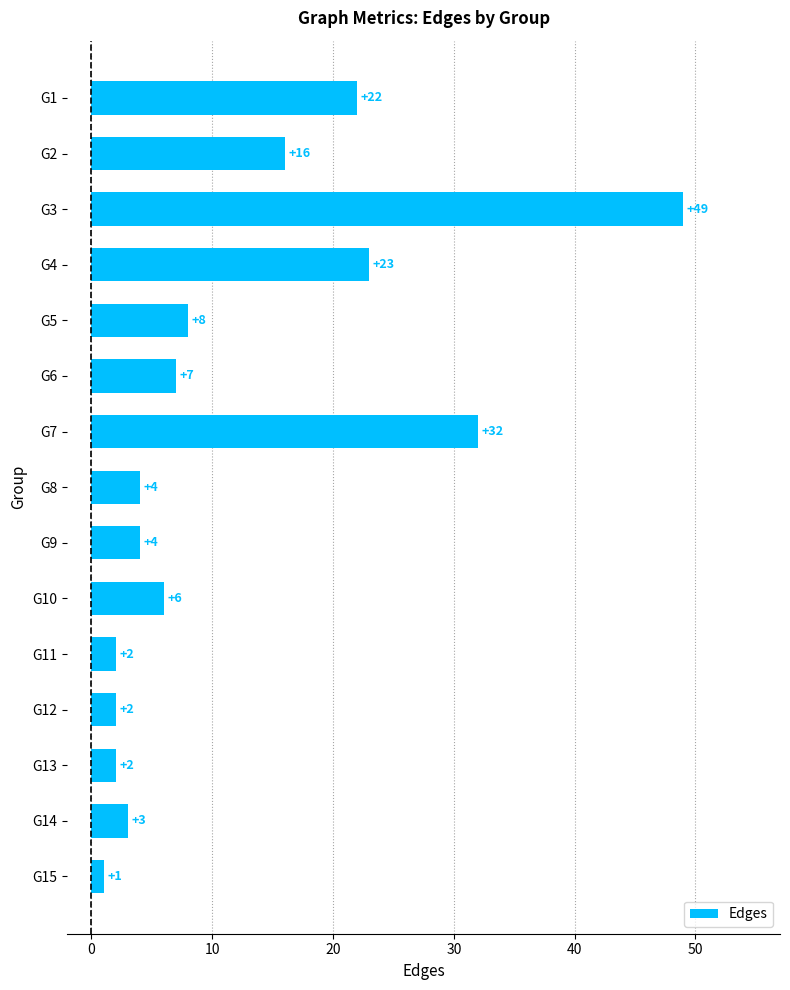

What is the greatest value displayed?

49